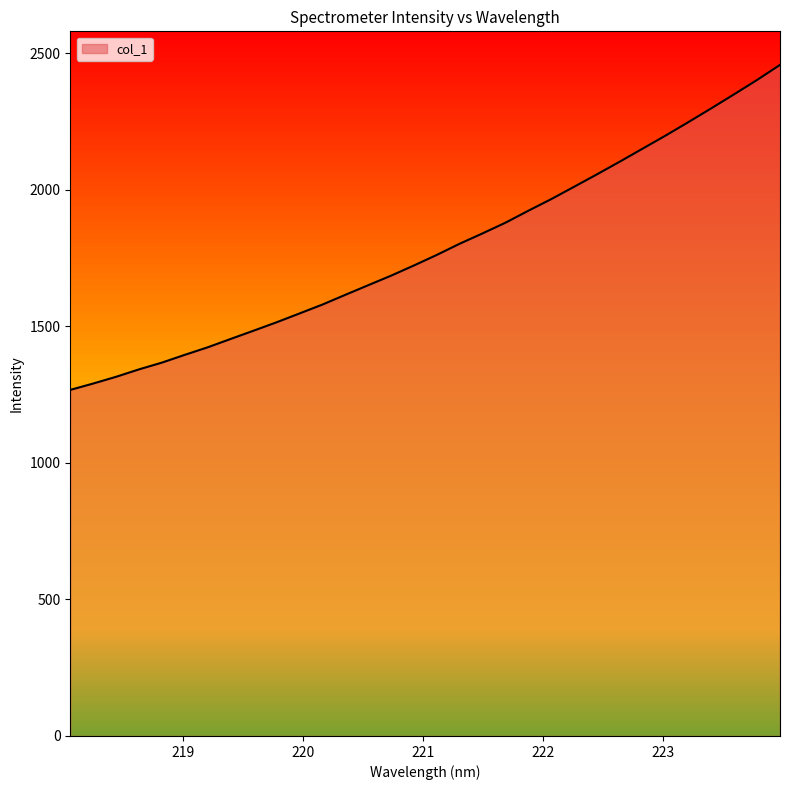

What is the difference between the second highest and second lowest values?

1111.5